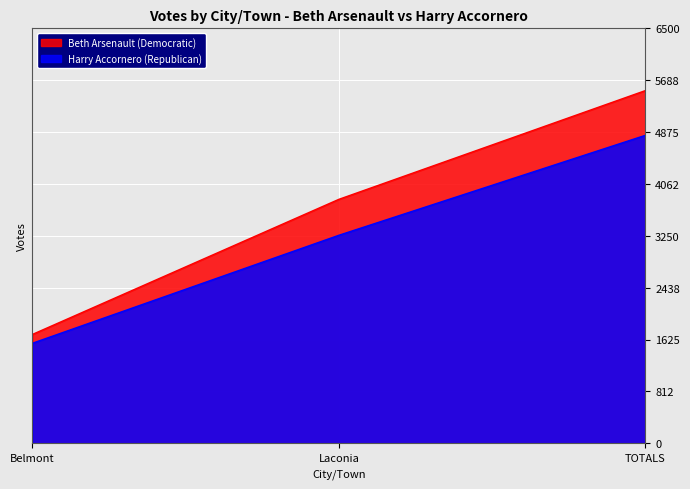

Which series has the largest total across all categories?

Beth Arsenault (Democratic)